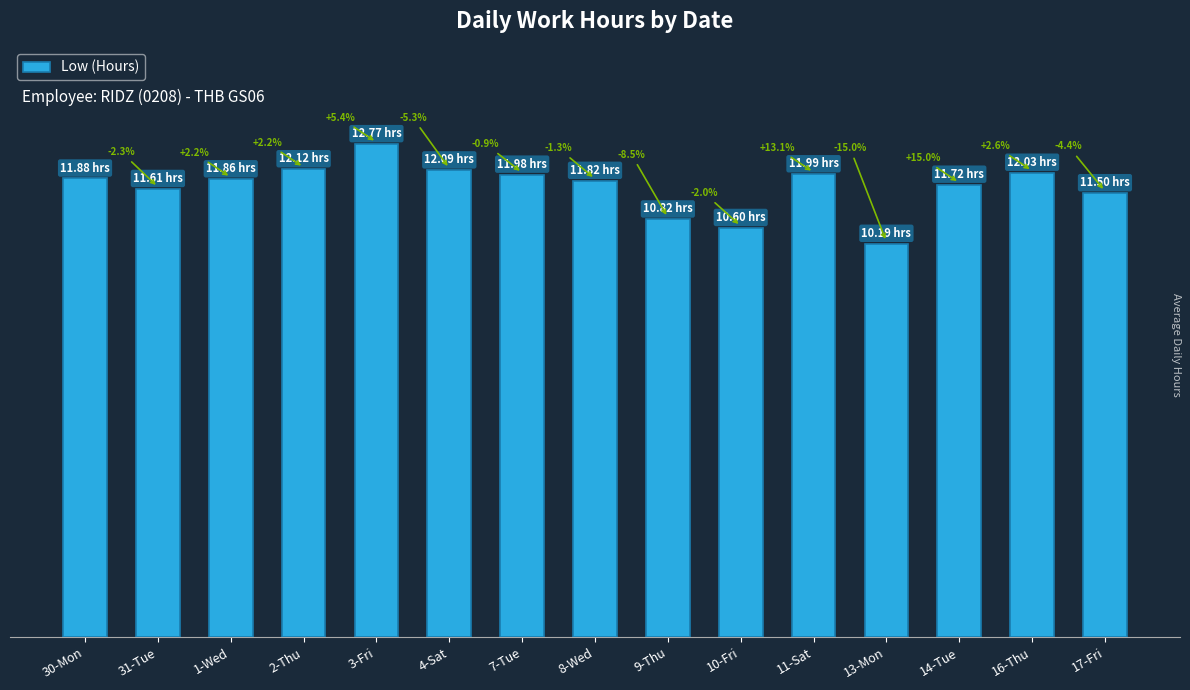

The chart shows a value of 12.0 at 7-Tue. True or false?

True